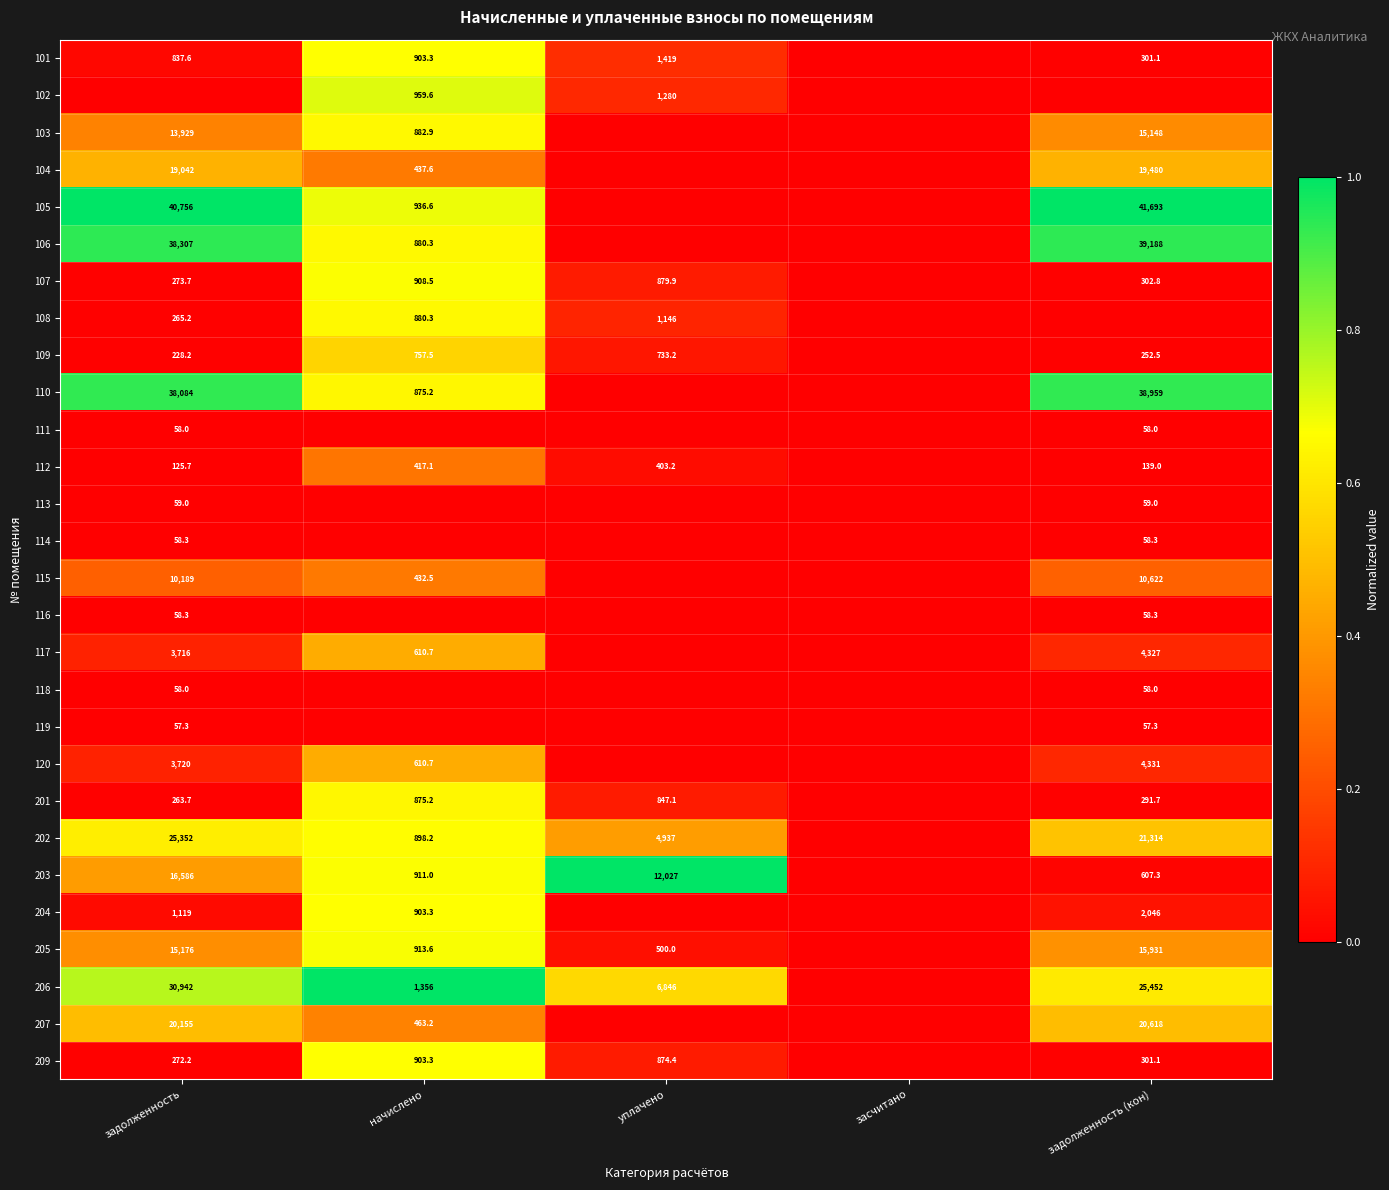

The value of 106 at начислено is 1202.6. True or false?

False